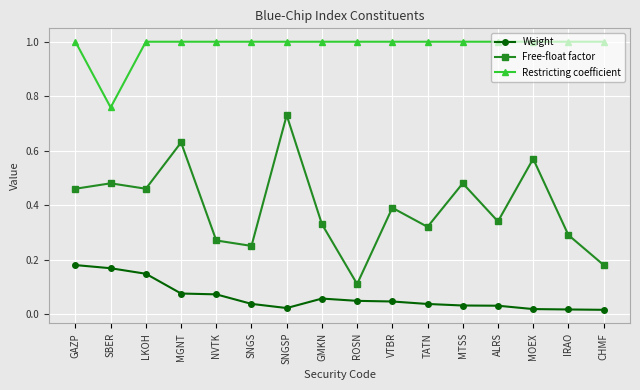

What is the maximum value shown in the chart?

1.0